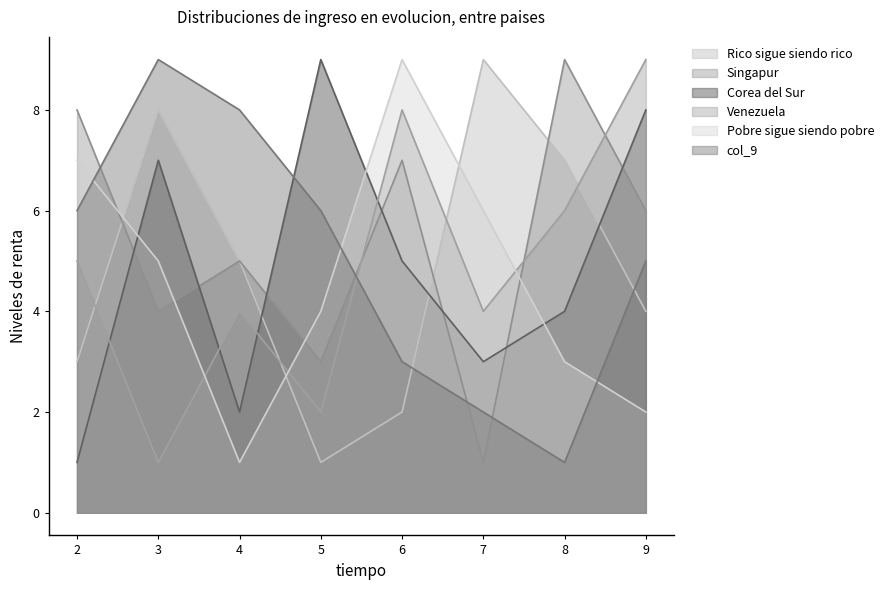

What is the difference between the col_5 values at 6 and 2?

4